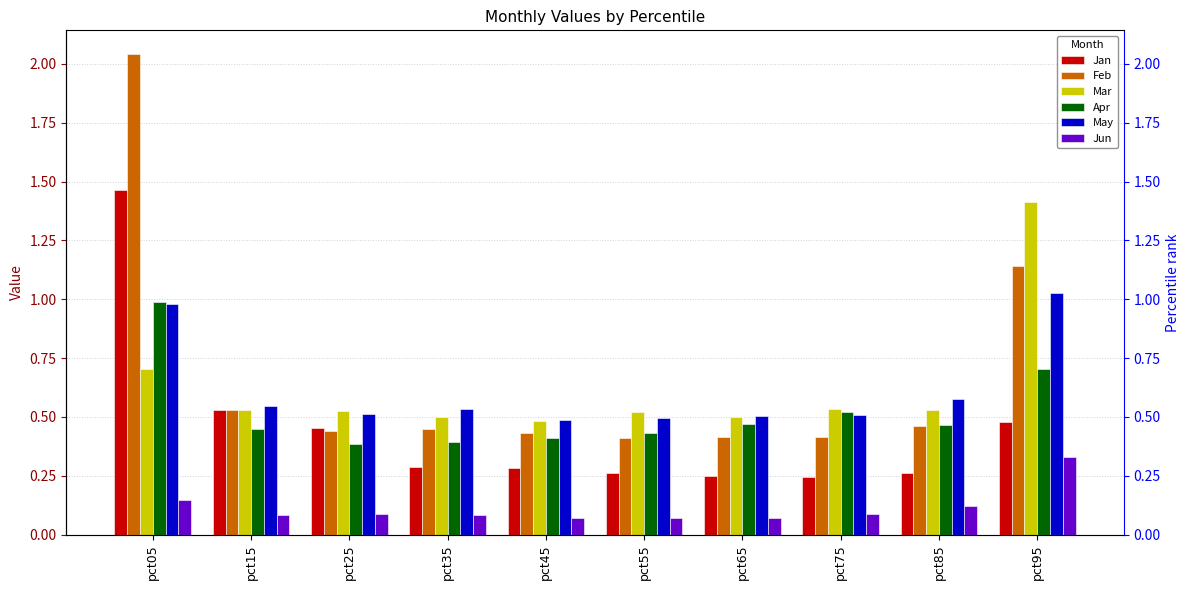

Reading left to right, transcribe all the data shown in this chart.

Jan: pct05=1.5	pct15=0.5	pct25=0.5	pct35=0.3	pct45=0.3	pct55=0.3	pct65=0.2	pct75=0.2	pct85=0.3	pct95=0.5
Feb: pct05=2.0	pct15=0.5	pct25=0.4	pct35=0.4	pct45=0.4	pct55=0.4	pct65=0.4	pct75=0.4	pct85=0.5	pct95=1.1
Mar: pct05=0.7	pct15=0.5	pct25=0.5	pct35=0.5	pct45=0.5	pct55=0.5	pct65=0.5	pct75=0.5	pct85=0.5	pct95=1.4
Apr: pct05=1.0	pct15=0.4	pct25=0.4	pct35=0.4	pct45=0.4	pct55=0.4	pct65=0.5	pct75=0.5	pct85=0.5	pct95=0.7
May: pct05=1.0	pct15=0.5	pct25=0.5	pct35=0.5	pct45=0.5	pct55=0.5	pct65=0.5	pct75=0.5	pct85=0.6	pct95=1.0
Jun: pct05=0.1	pct15=0.1	pct25=0.1	pct35=0.1	pct45=0.1	pct55=0.1	pct65=0.1	pct75=0.1	pct85=0.1	pct95=0.3